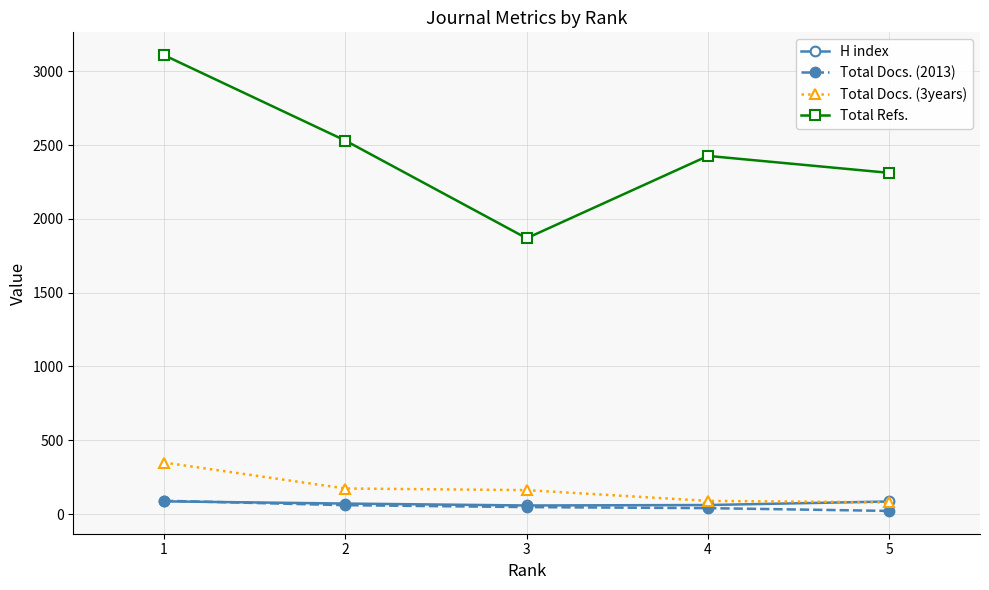

What is the spread (max minus min) of values at 4?

2387